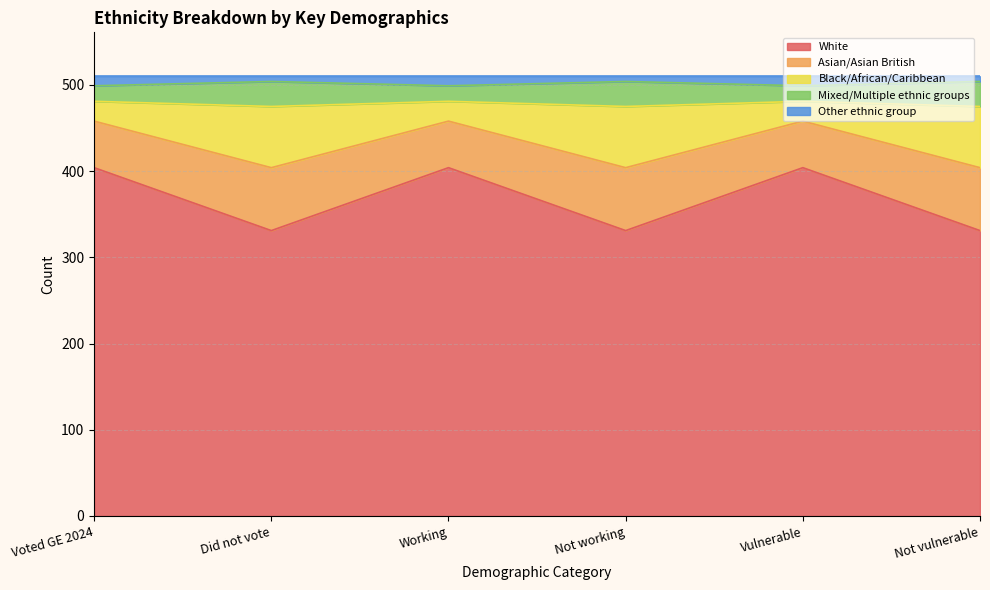

What is the lowest value of the White series?

331